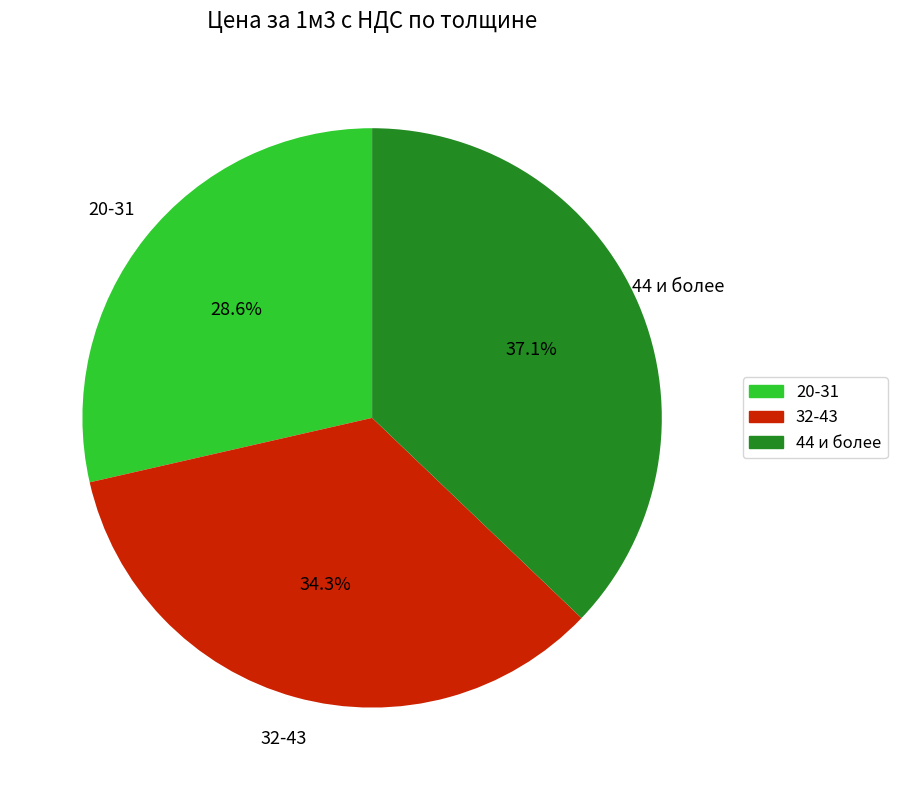

What percentage do 32-43 and 20-31 together represent?

62.9%